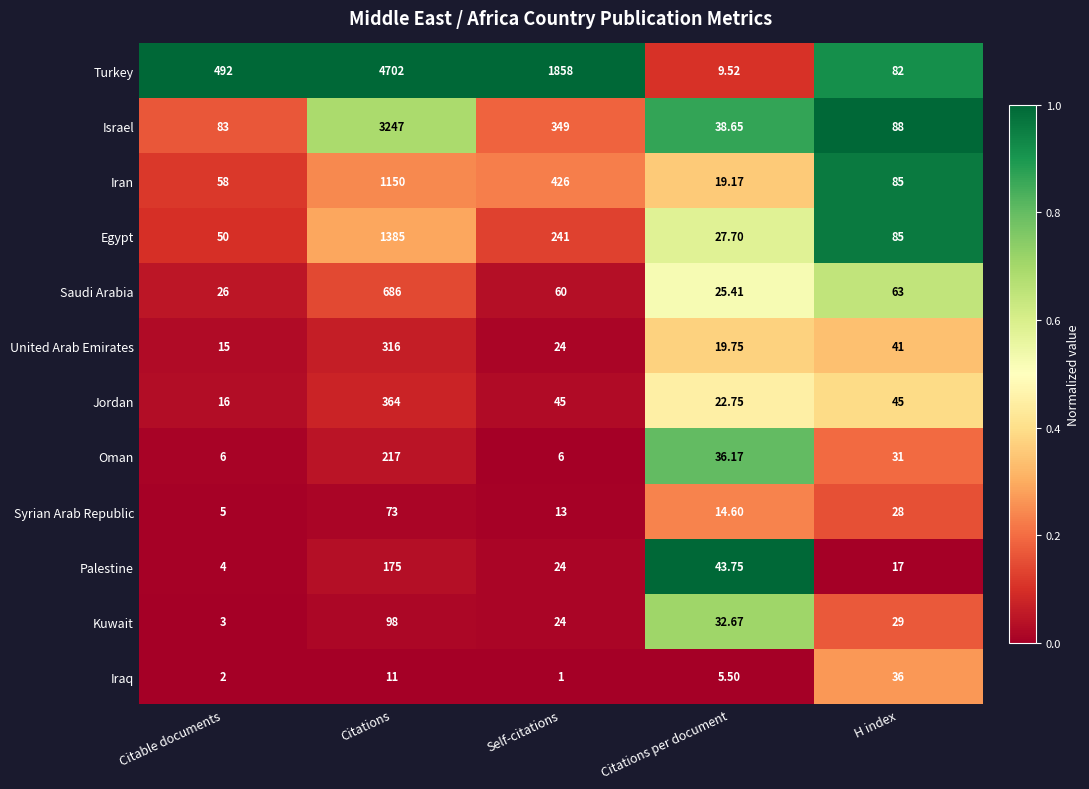

At which category is the sum across all series the highest?

Citations